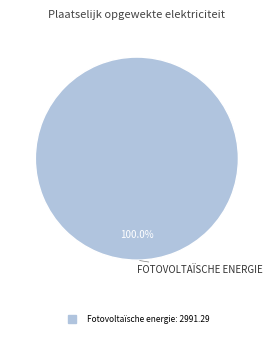

Is there a majority slice in this chart?

Yes